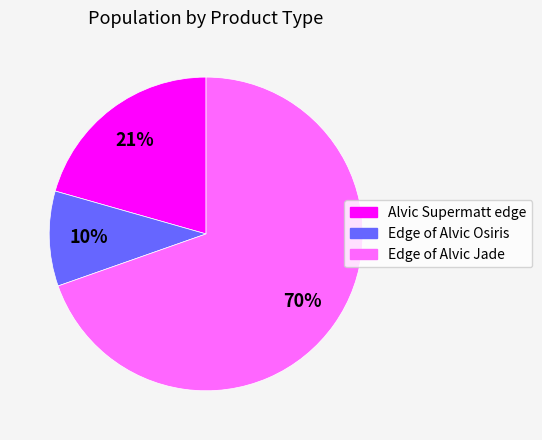

To the nearest percent, what is the average slice percentage?

33%